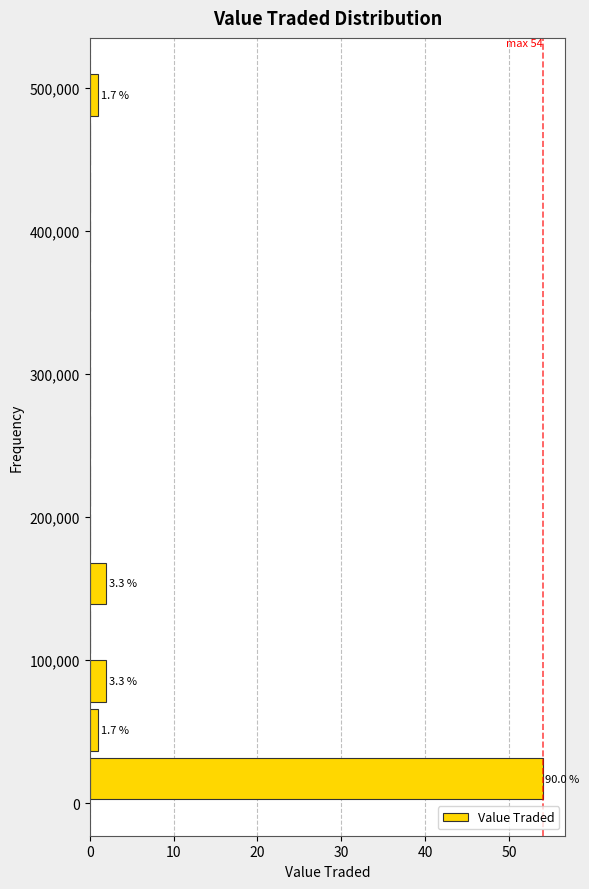

Around what value on the y-axis is the longest bar? Give the approximate position of its centre, as read against the axis.

20000